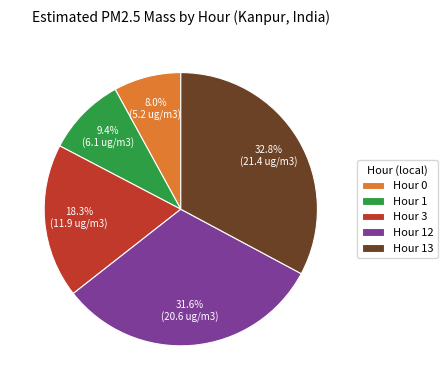

What portion of the pie excludes Hour 3?

81.7%